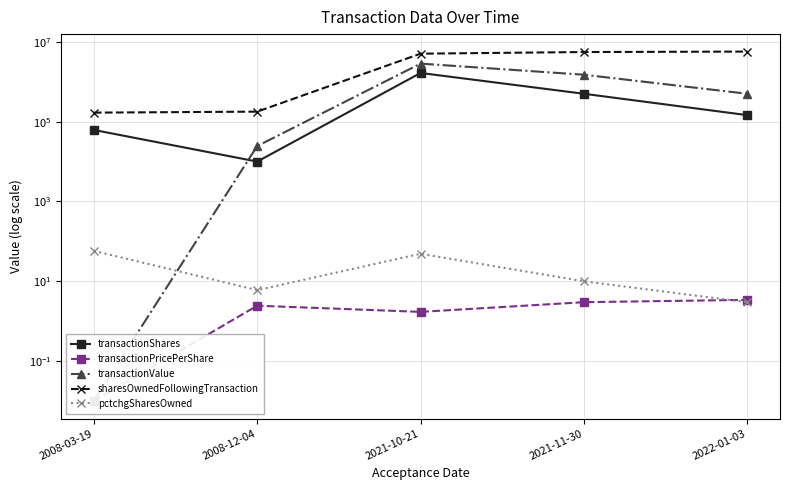

True or false: pctchgSharesOwned and transactionShares cross at least once.

False